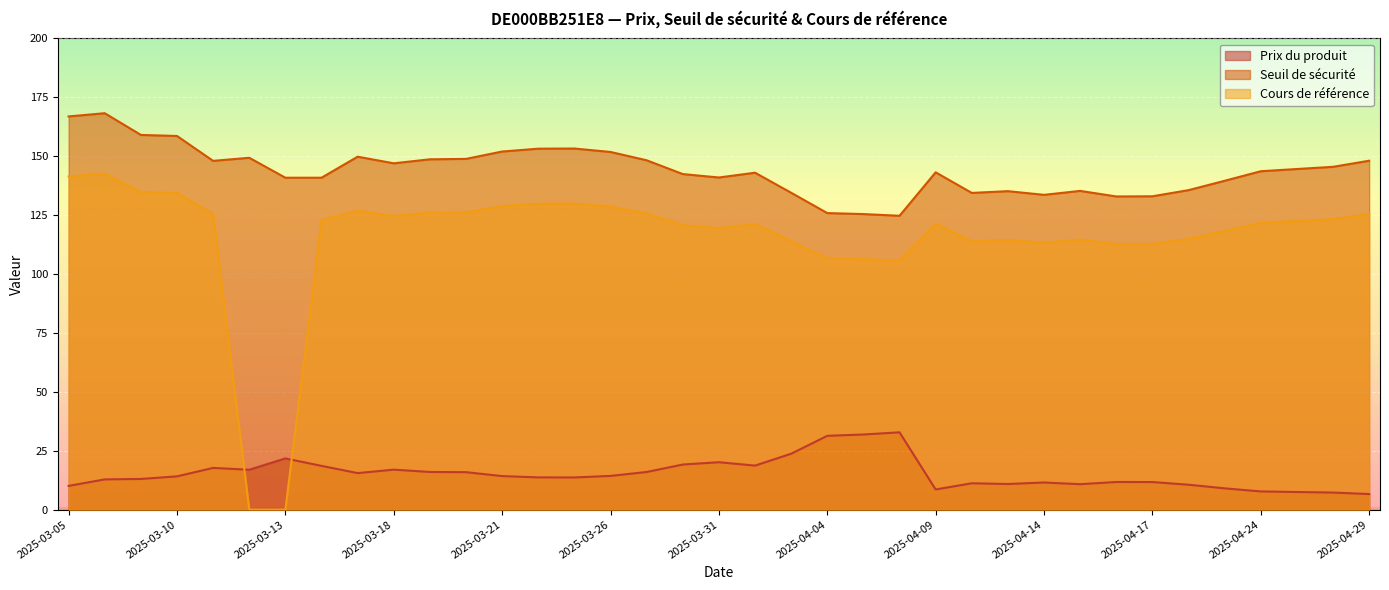

How many interior local peaks does the Cours de référence series have?

7